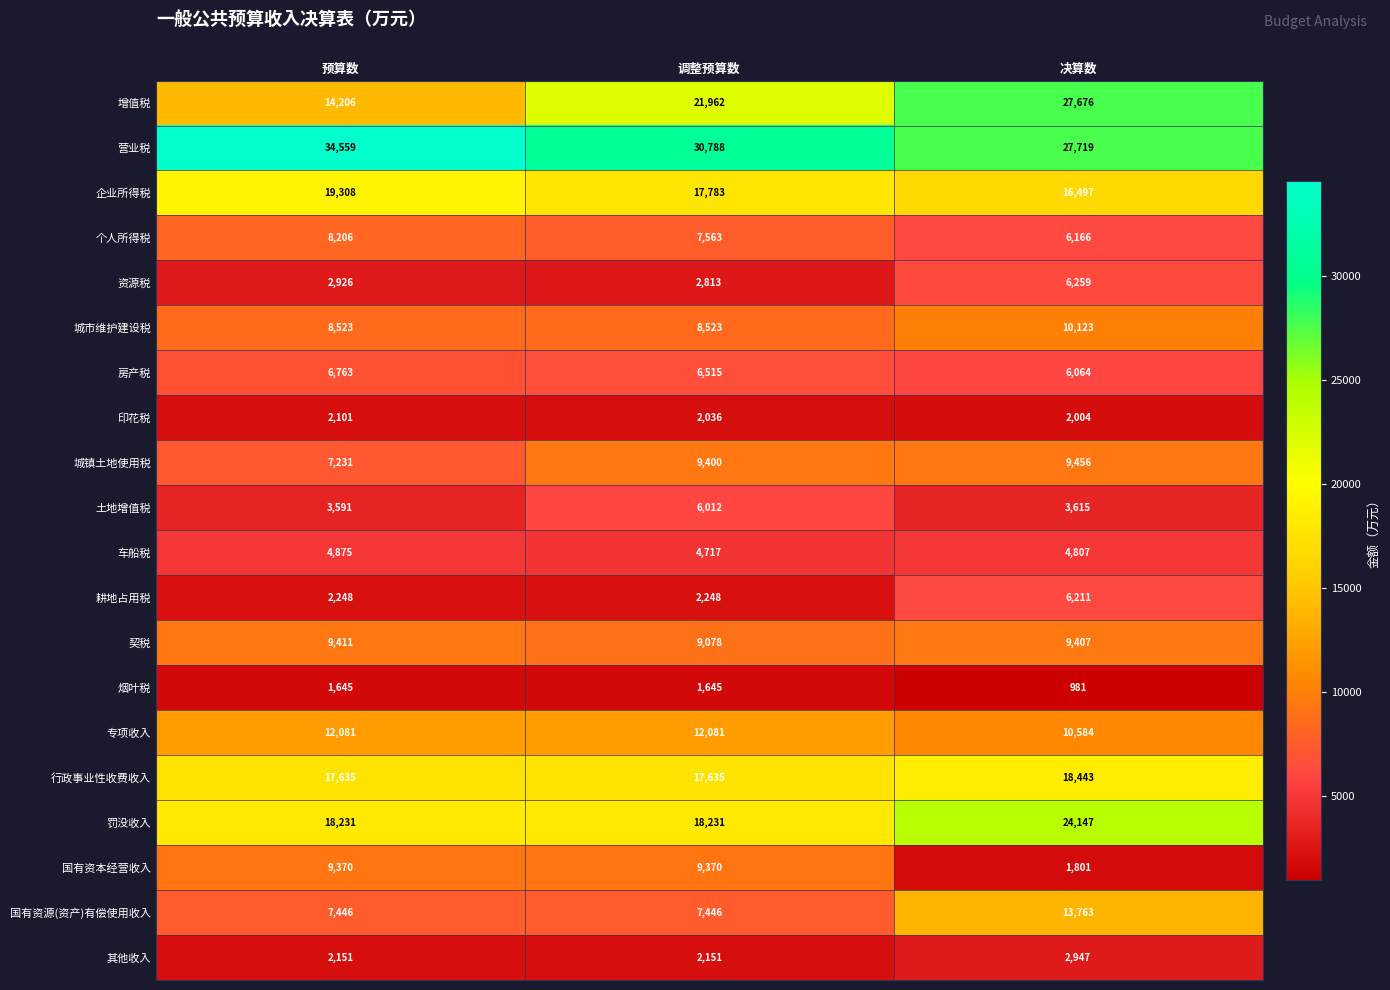

True or false: 印花税 has a value of 509 at 预算数.

False